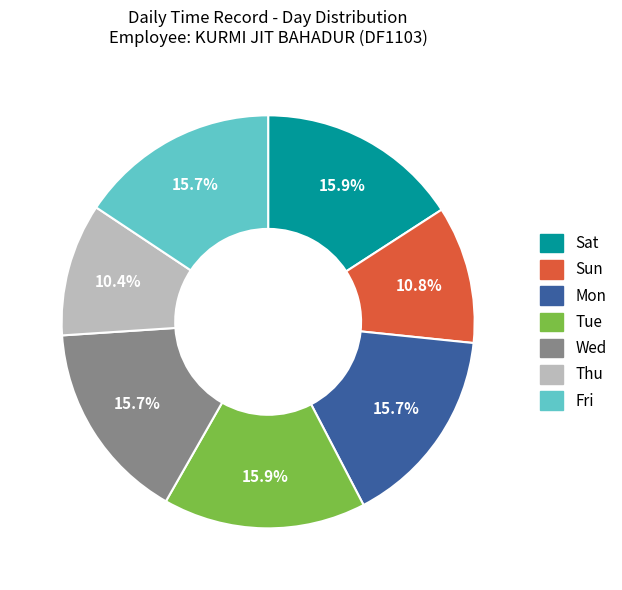

Do Wed and Tue together represent more than half of the pie?

No